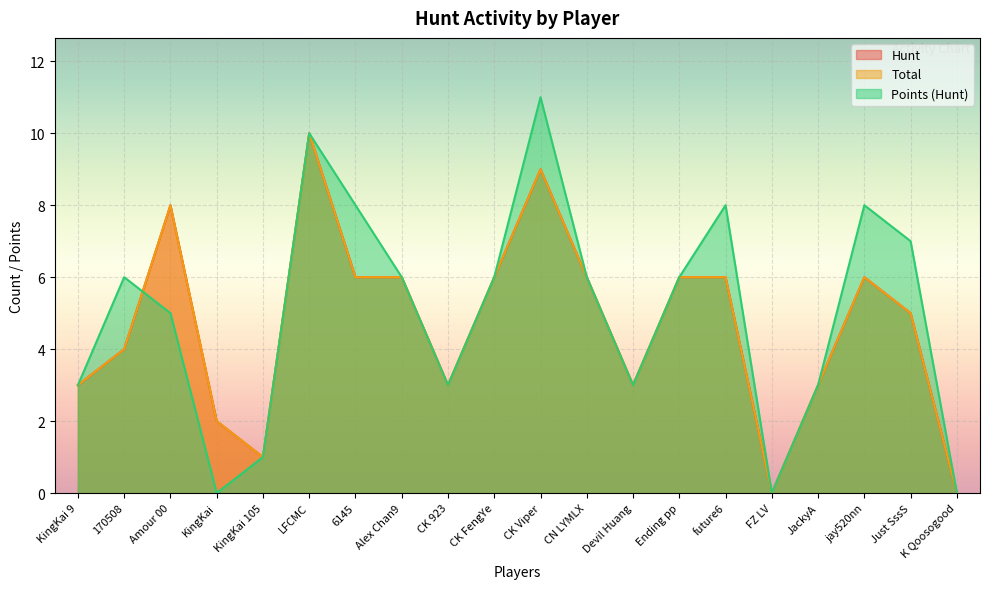

Which series has the largest range (max minus min)?

Points (Hunt)